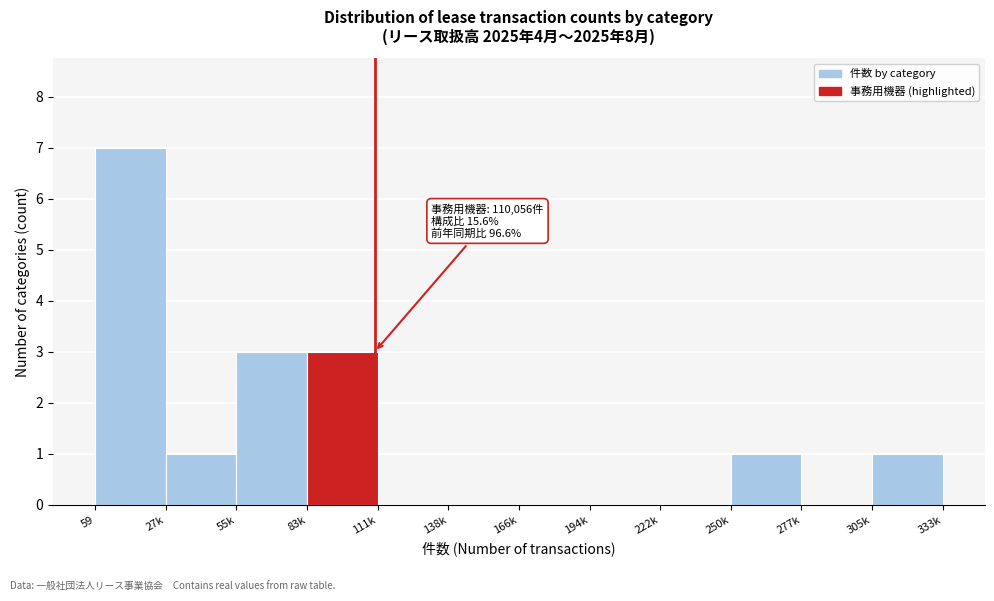

Reading left to right, what are all the values shown in this chart?

59=7	27k=1	55k=3	83k=3	111k=0	138k=0	166k=0	194k=0	222k=0	250k=1	277k=0	305k=1